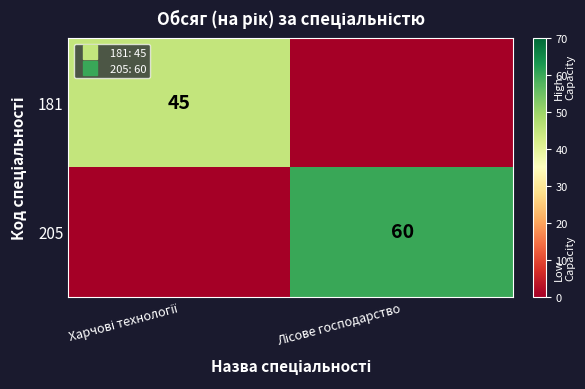

Rank the categories by 181 value from highest to lowest.

Харчові технології, Лісове господарство